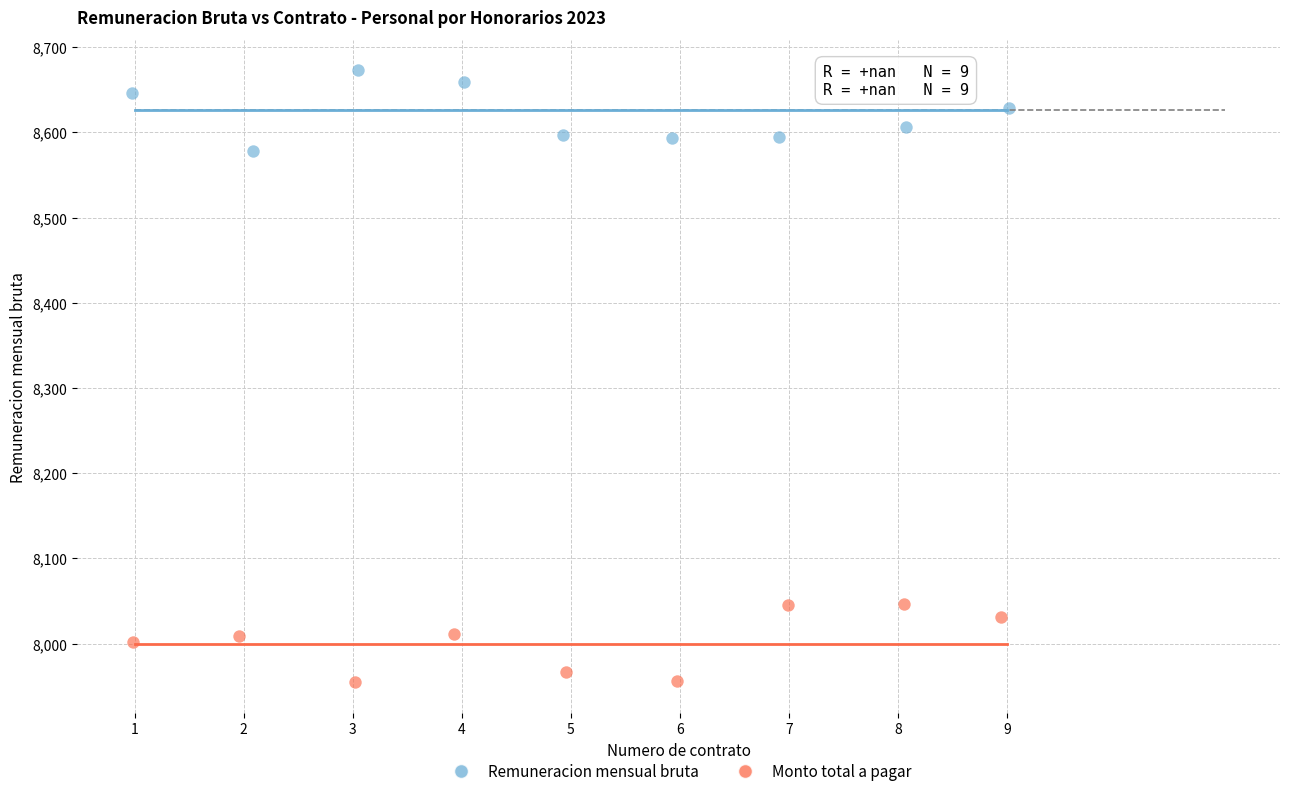

Which series reaches the maximum Y coordinate?

Remuneracion mensual bruta